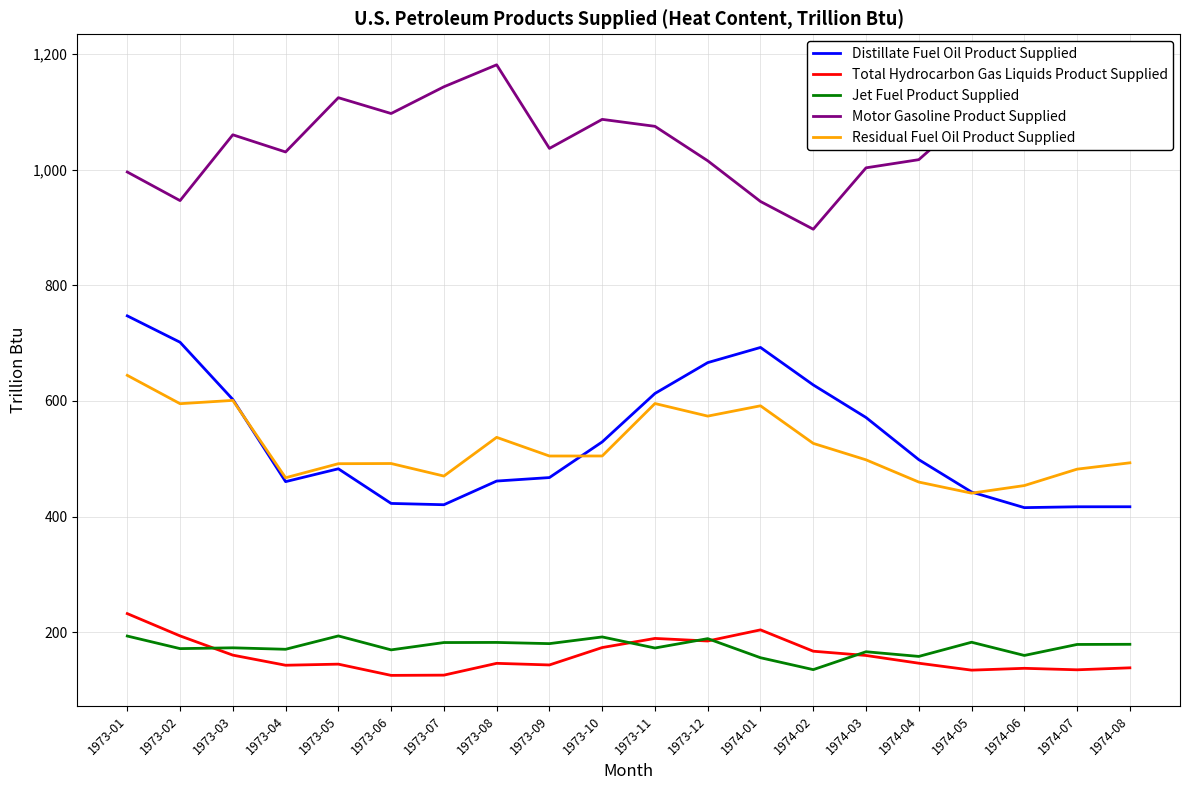

What is the highest value of the Jet Fuel Product Supplied series?

193.4